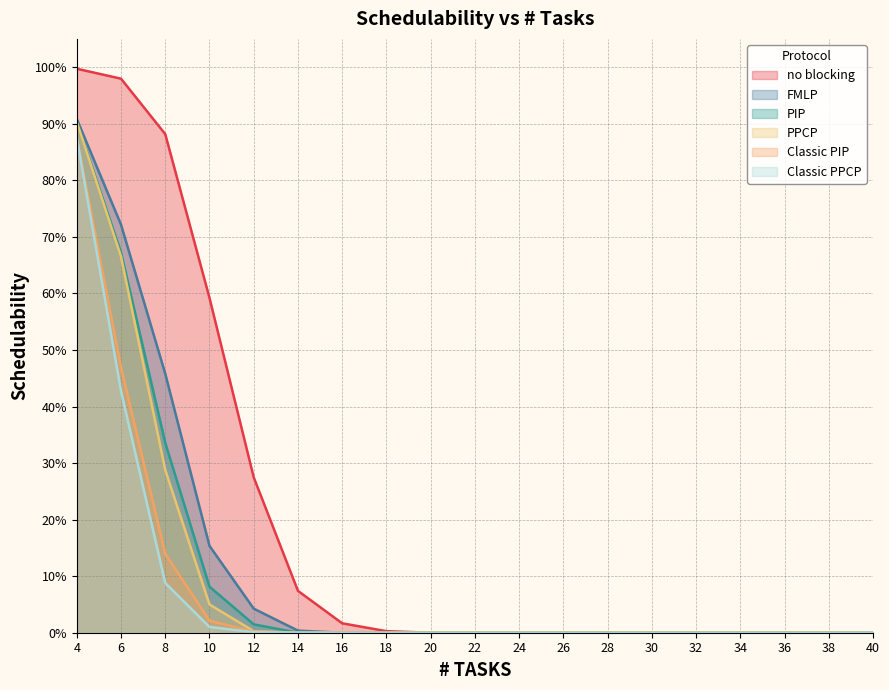

Reading left to right, list all the values displayed in this chart.

no blocking: 1.0	1.0	0.9	0.6	0.3	0.1	0.0	0.0	0.0	0.0	0.0	0.0	0.0	0.0	0.0	0.0	0.0	0.0	0.0
FMLP: 0.9	0.7	0.5	0.2	0.0	0.0	0.0	0.0	0.0	0.0	0.0	0.0	0.0	0.0	0.0	0.0	0.0	0.0	0.0
PIP: 0.9	0.7	0.3	0.1	0.0	0.0	0.0	0.0	0.0	0.0	0.0	0.0	0.0	0.0	0.0	0.0	0.0	0.0	0.0
PPCP: 0.9	0.7	0.3	0.0	0.0	0.0	0.0	0.0	0.0	0.0	0.0	0.0	0.0	0.0	0.0	0.0	0.0	0.0	0.0
Classic PIP: 0.9	0.5	0.1	0.0	0.0	0.0	0.0	0.0	0.0	0.0	0.0	0.0	0.0	0.0	0.0	0.0	0.0	0.0	0.0
Classic PPCP: 0.9	0.4	0.1	0.0	0.0	0.0	0.0	0.0	0.0	0.0	0.0	0.0	0.0	0.0	0.0	0.0	0.0	0.0	0.0